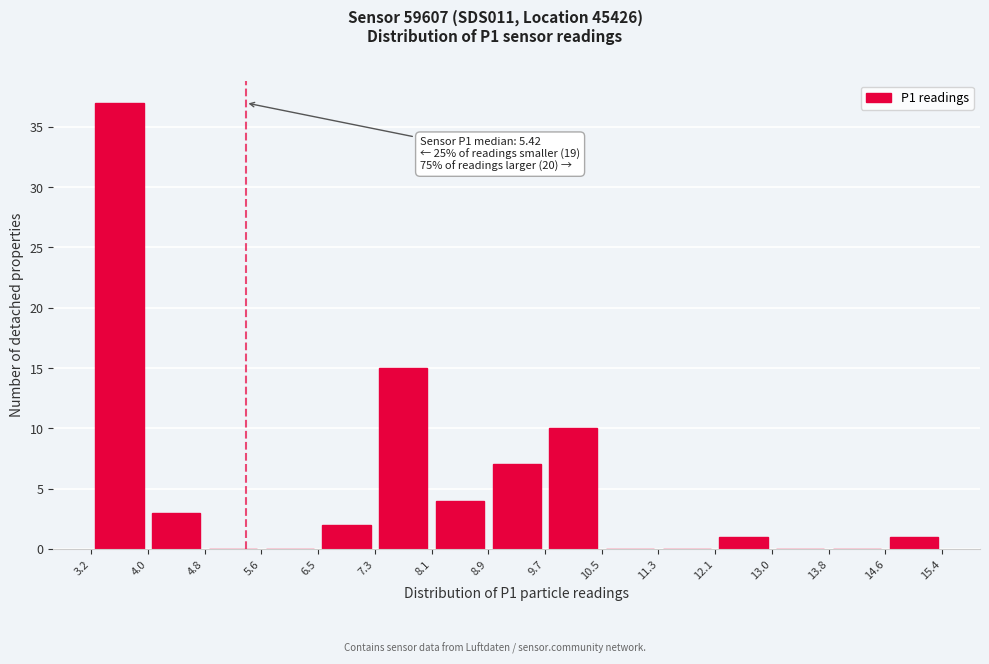

Over which range of the x-axis is the bar tallest?

3.2 to 4.0